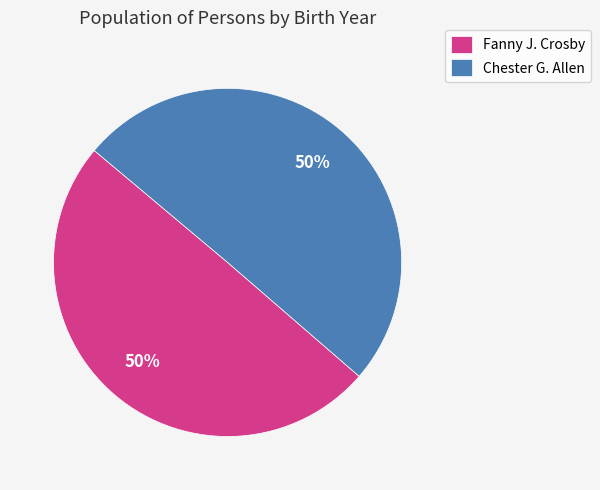

The Fanny J. Crosby slice represents 50% of the pie. True or false?

True